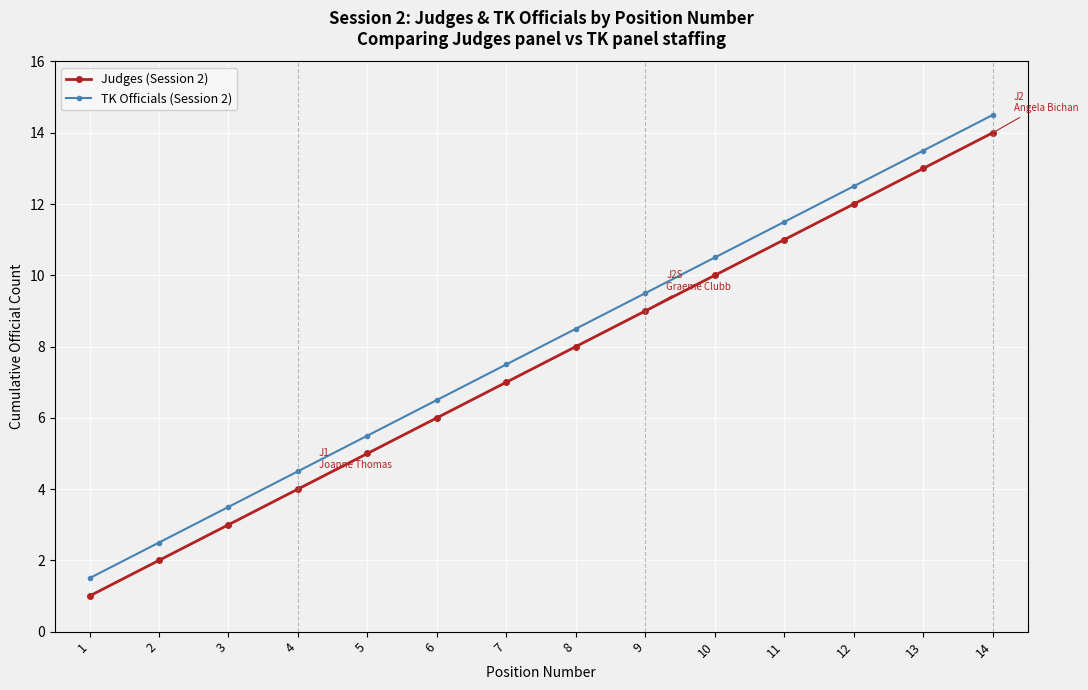

Rank the series by their maximum value, from lowest to highest.

Judges (Session 2), TK Officials (Session 2)